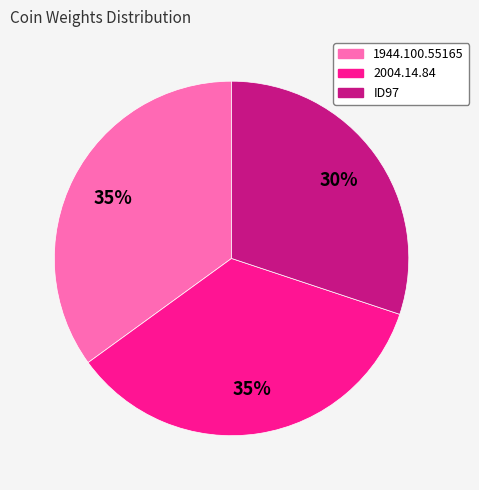

Do ID97 and 1944.100.55165 together represent more than half of the pie?

Yes